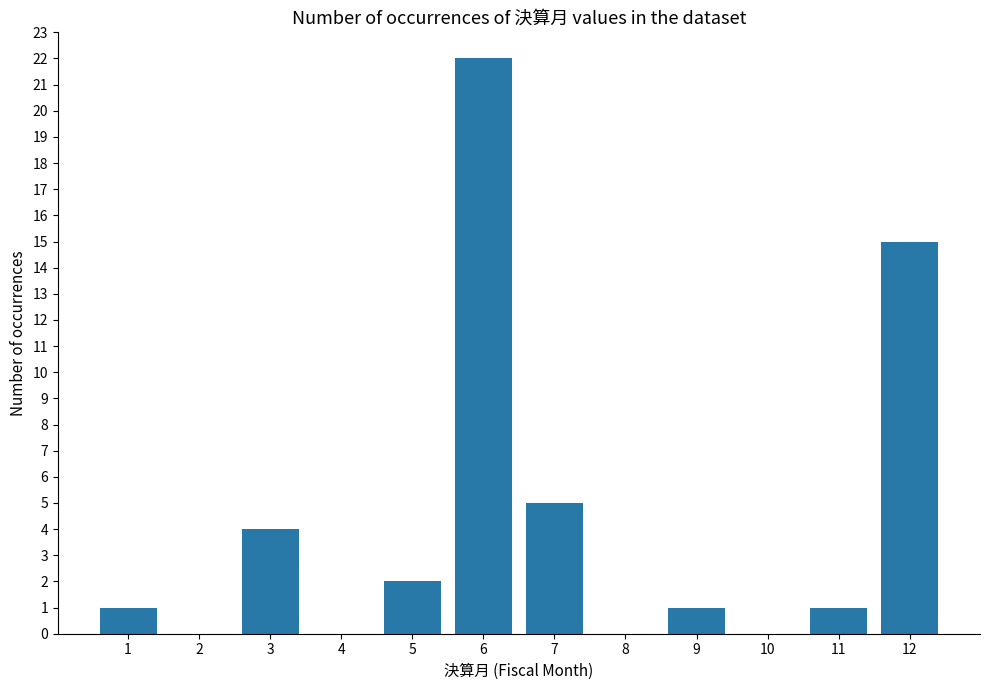

What is the greatest value displayed?

22